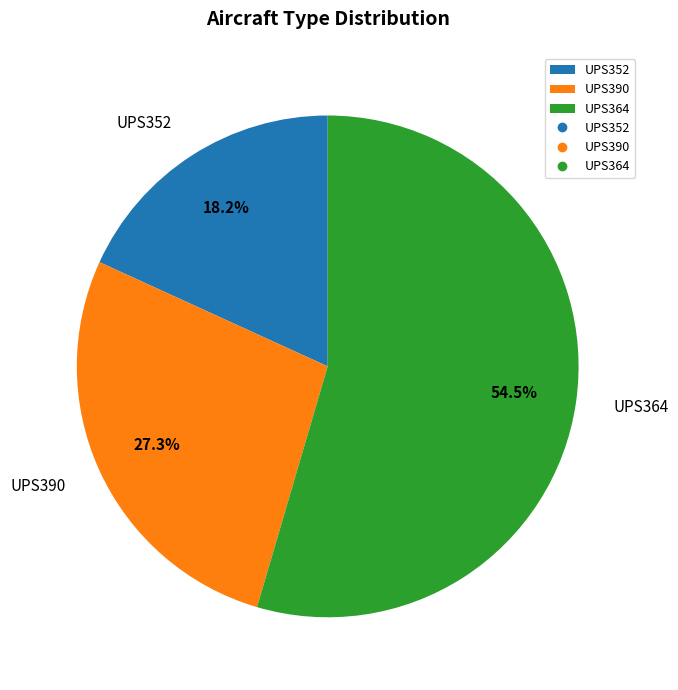

How many segments does this pie chart have?

3